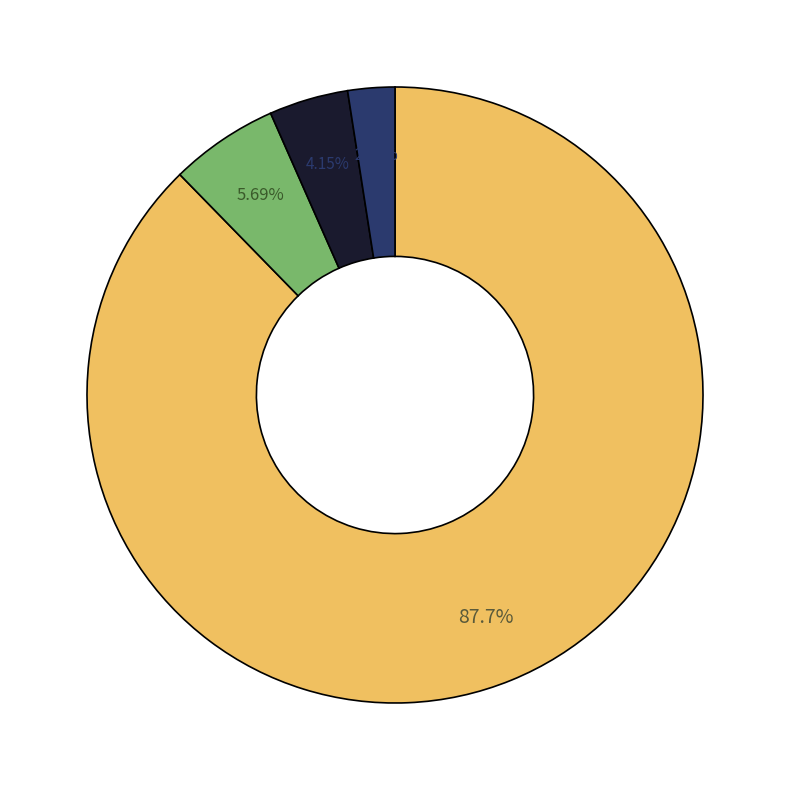

Is there any slice that represents more than half of the pie?

Yes